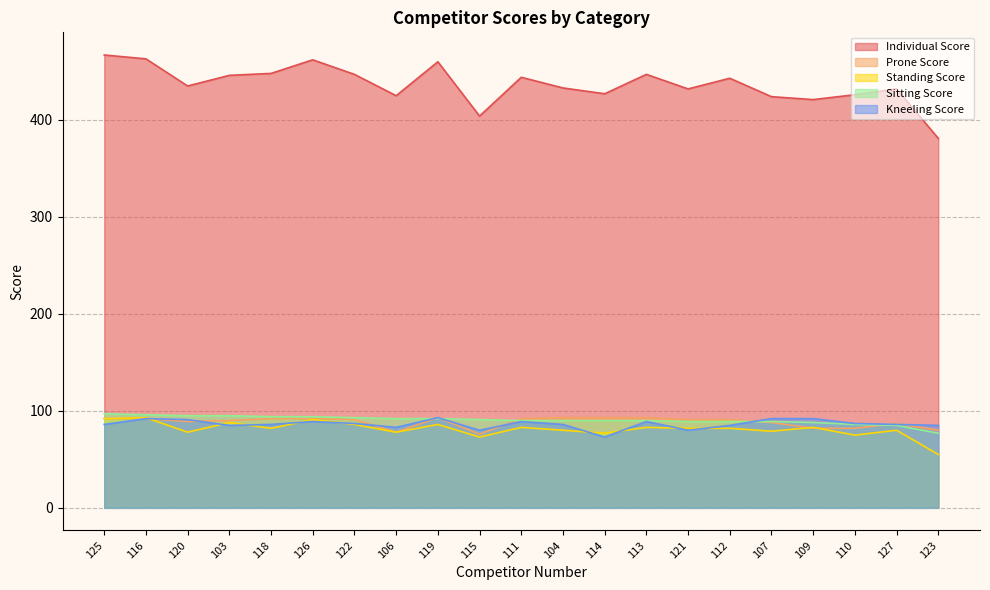

What value does the Kneeling Score series have at 109?

92